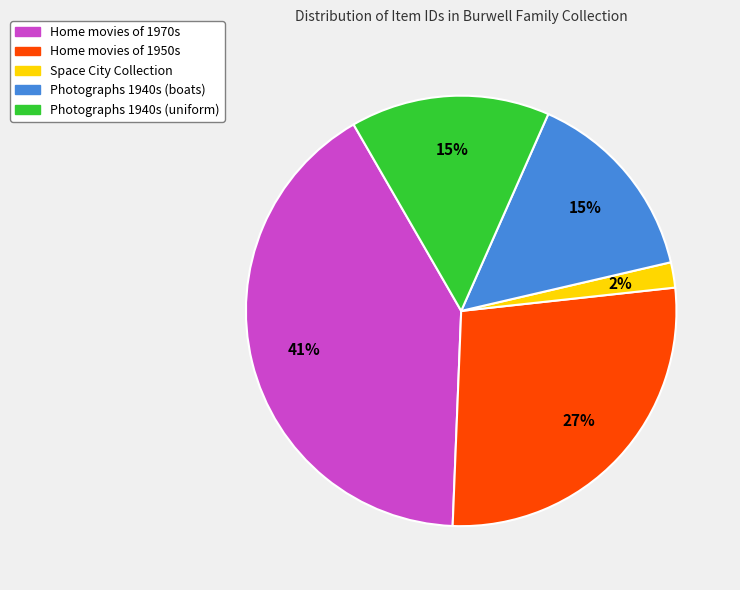

To the nearest percent, what is the difference between the largest and smallest slice percentages?

39%